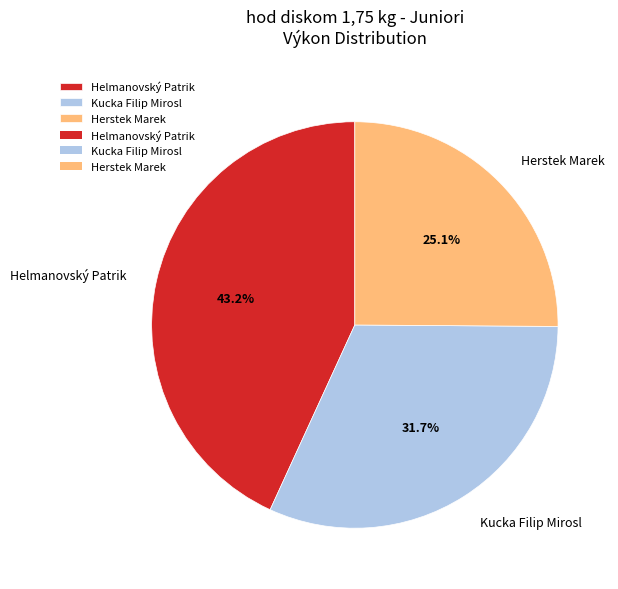

What portion of the pie excludes Helmanovský Patrik?

56.8%